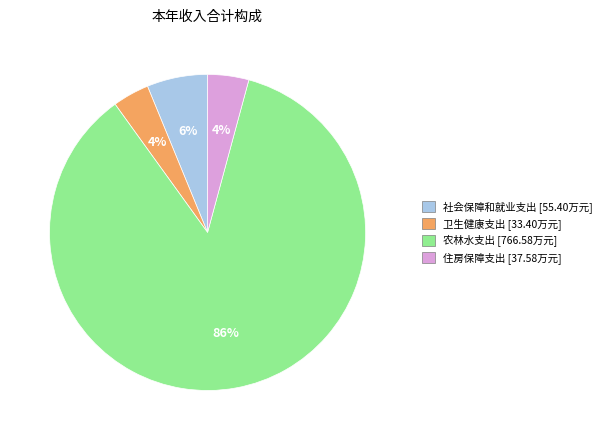

Do 社会保障和就业支出 and 农林水支出 together represent more than half of the pie?

Yes